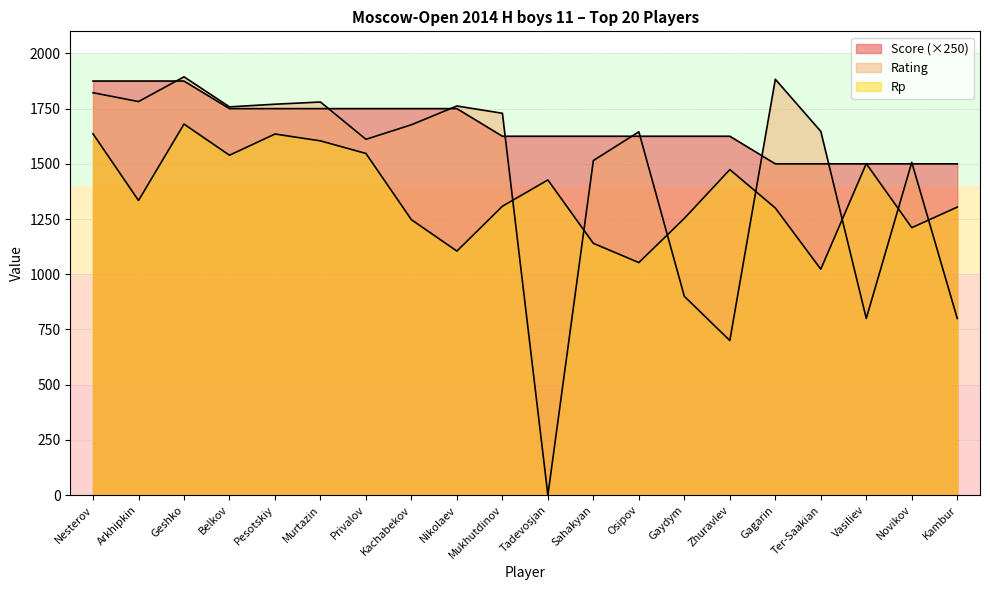

In Rp, how many points are higher than both neighbors (excluding endpoints)?

5